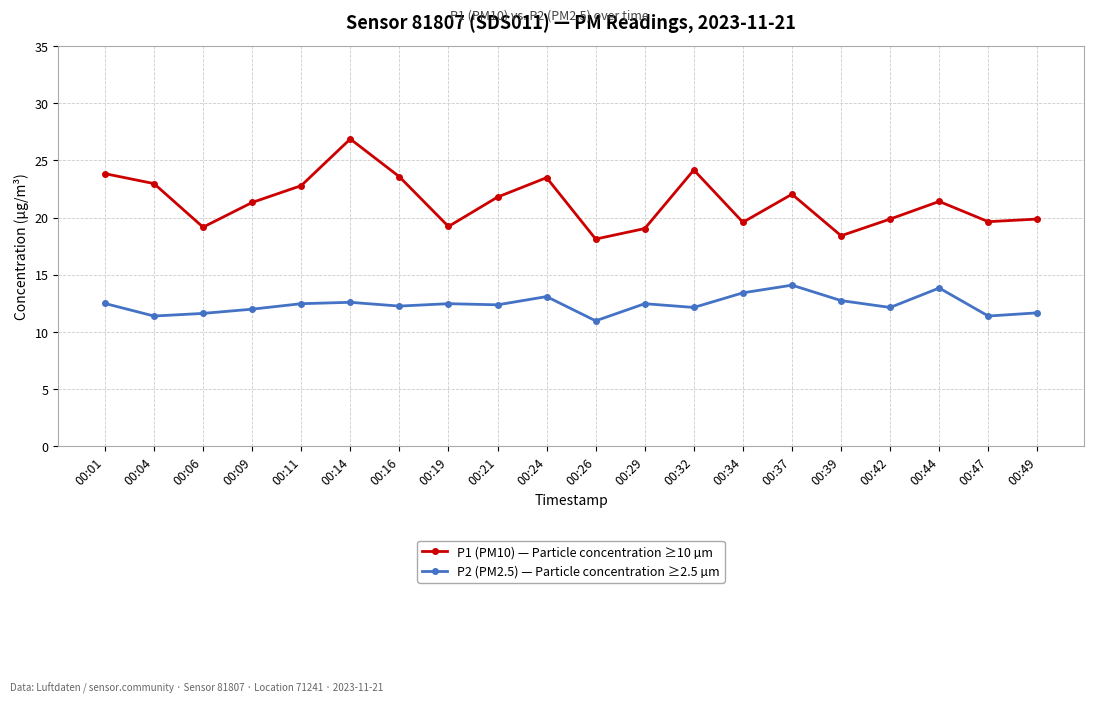

What is the value of the P1 (PM10) — Particle concentration ≥10 µm point at the 16th from the left?

18.4